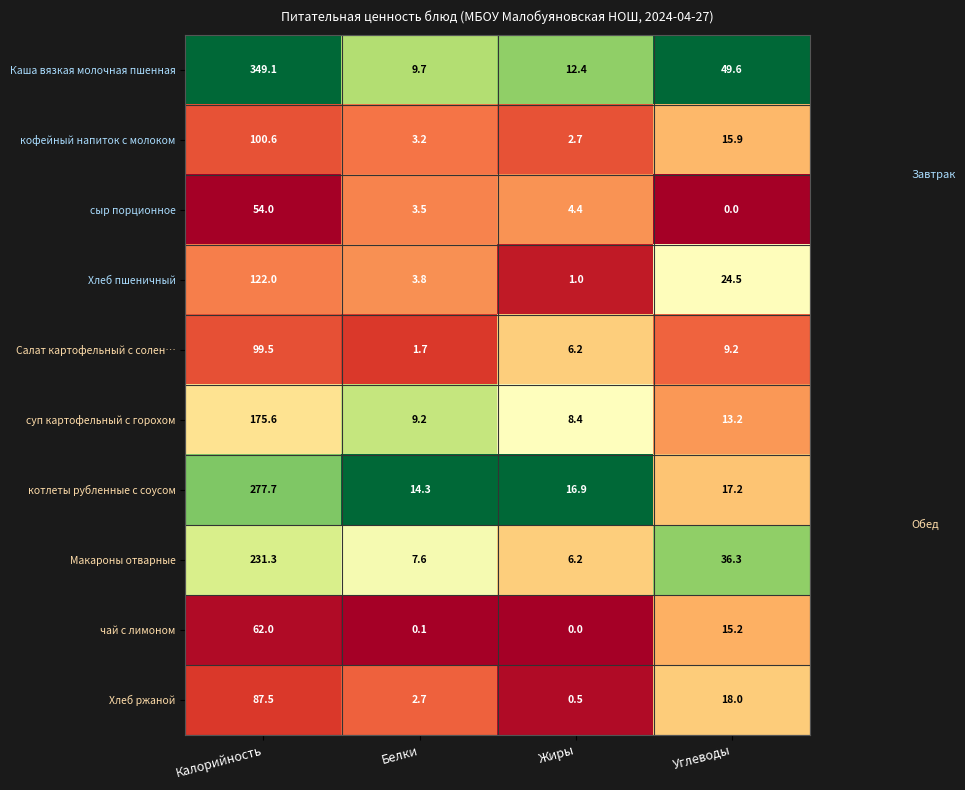

Read the котлеты рубленные с соусом value at Калорийность.

277.7